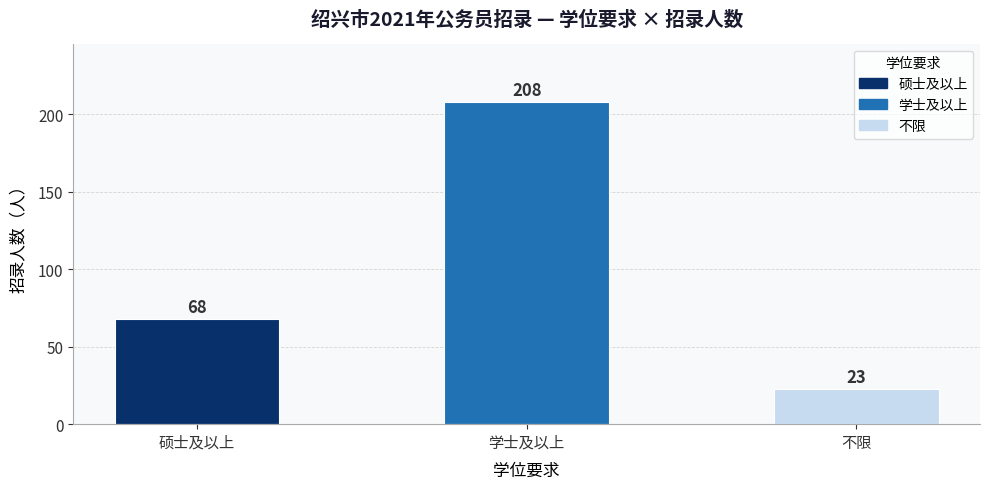

List the labels in order of value, largest first.

学士及以上, 硕士及以上, 不限